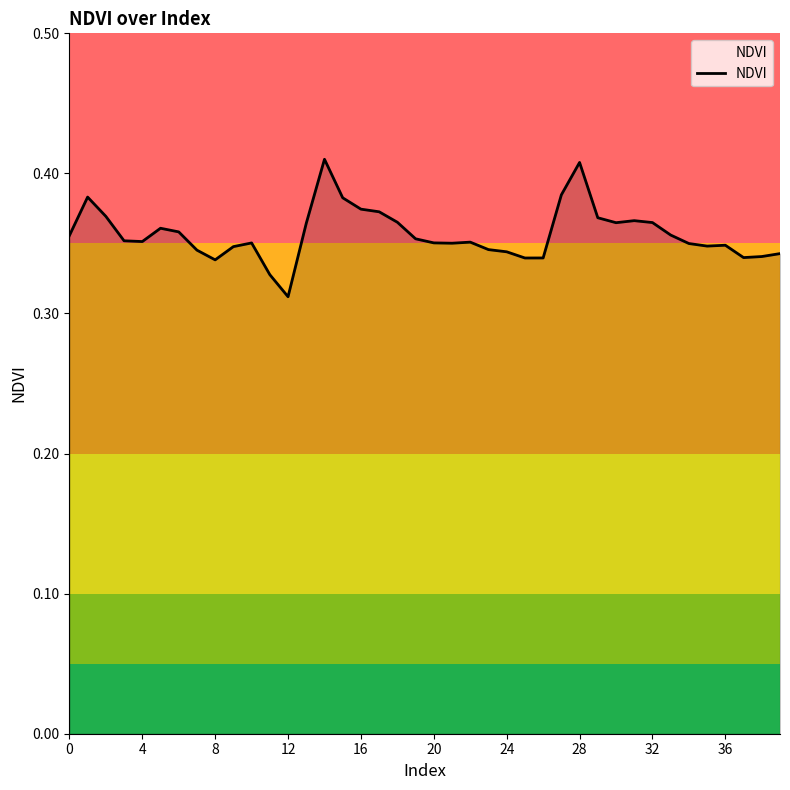

Does the chart have visible grid lines?

No